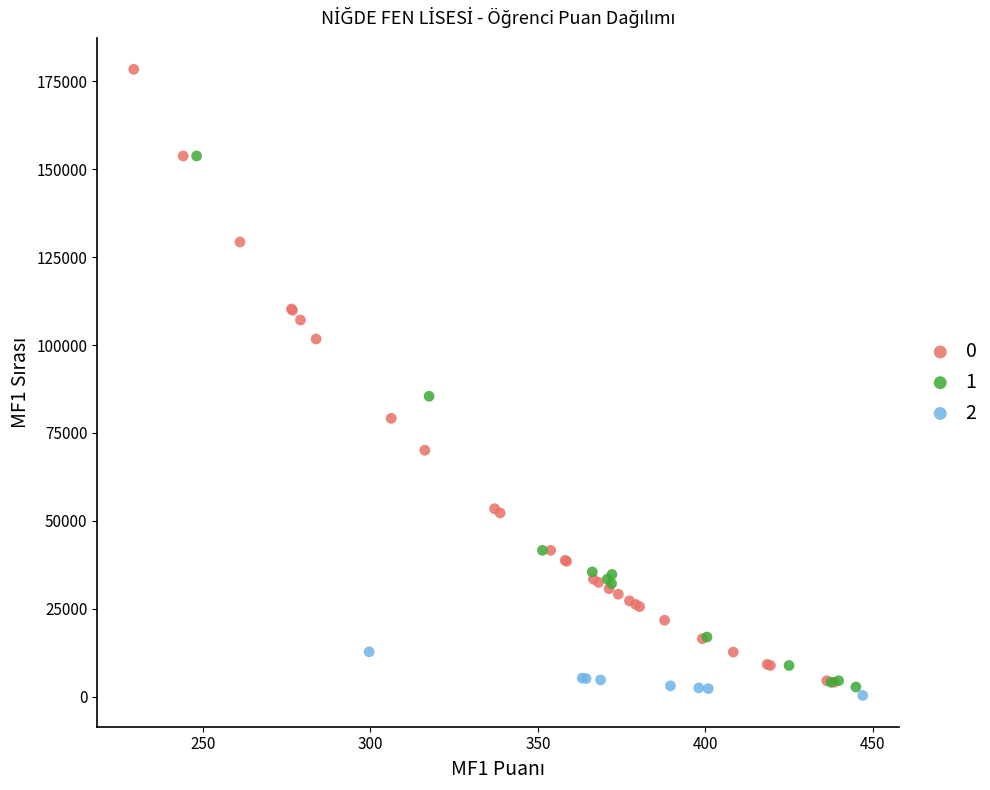

Which series has the widest spread of Y values?

0